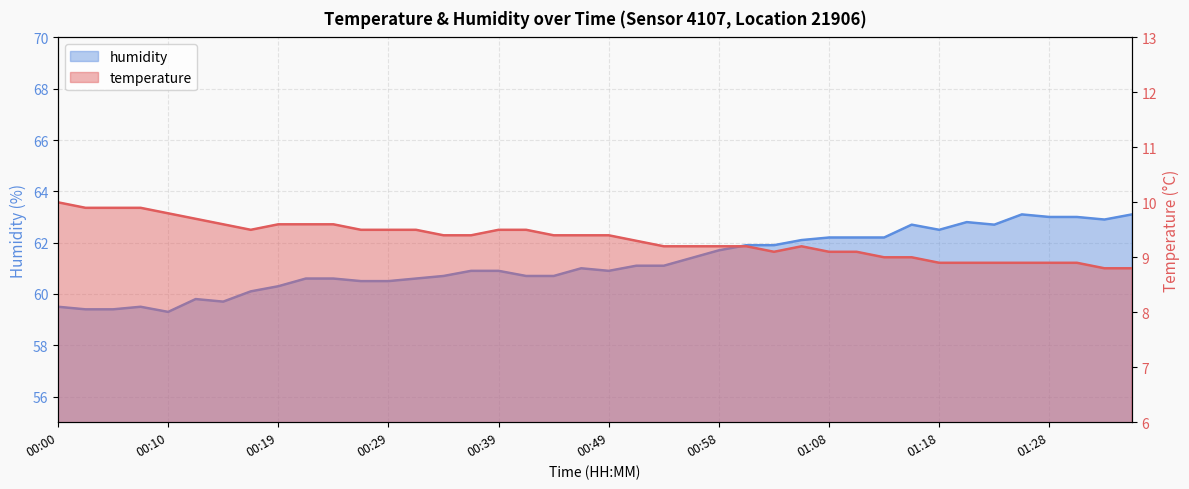

What are all the series names shown in the legend?

temperature, humidity